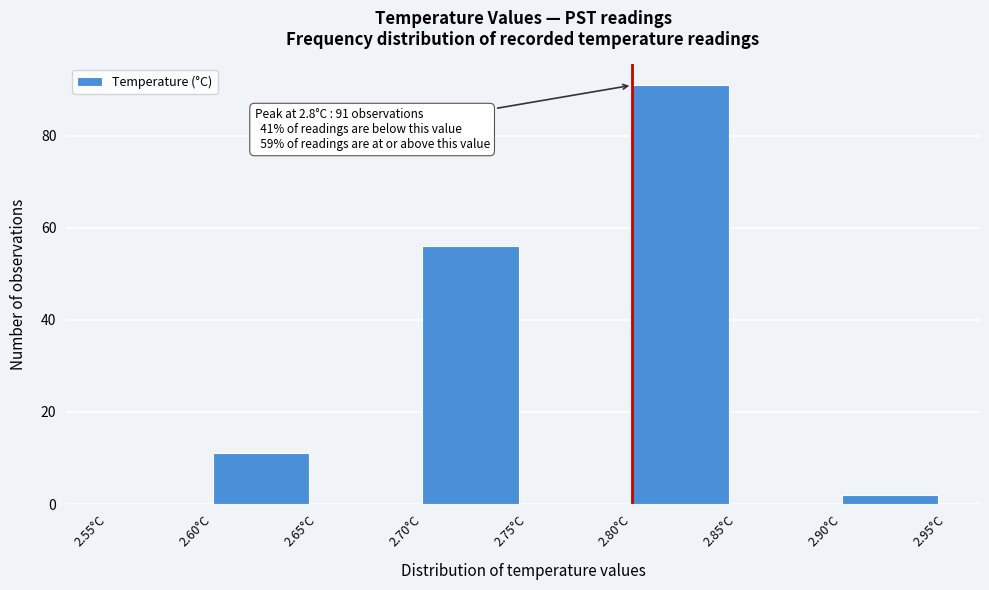

Over which range of the x-axis is the bar tallest?

2.80 to 2.85